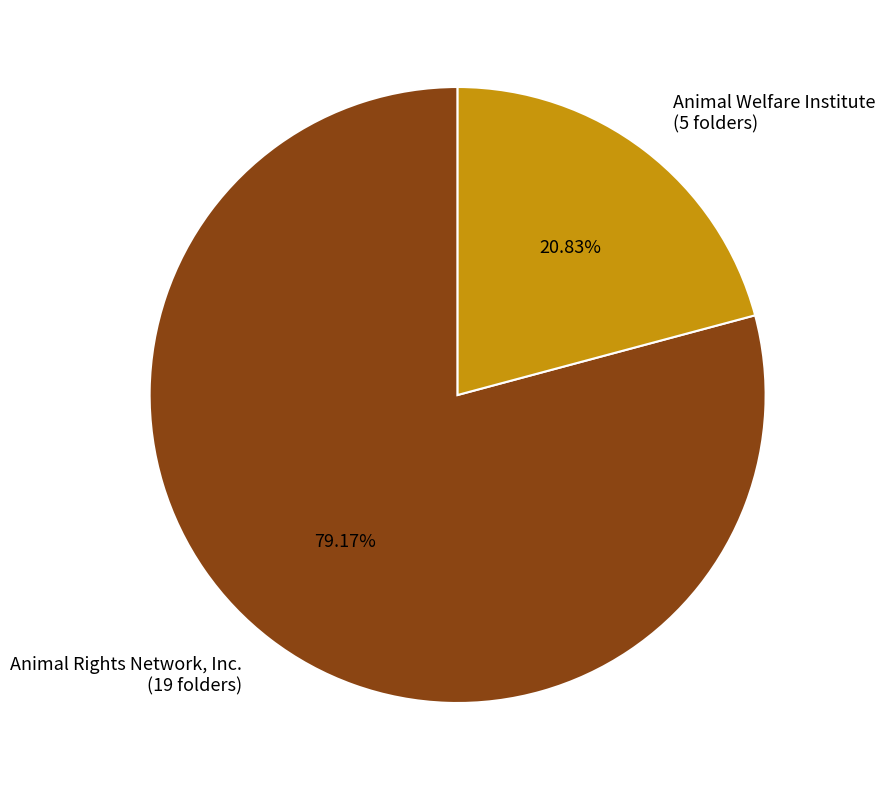

Count the number of slices in the pie.

2